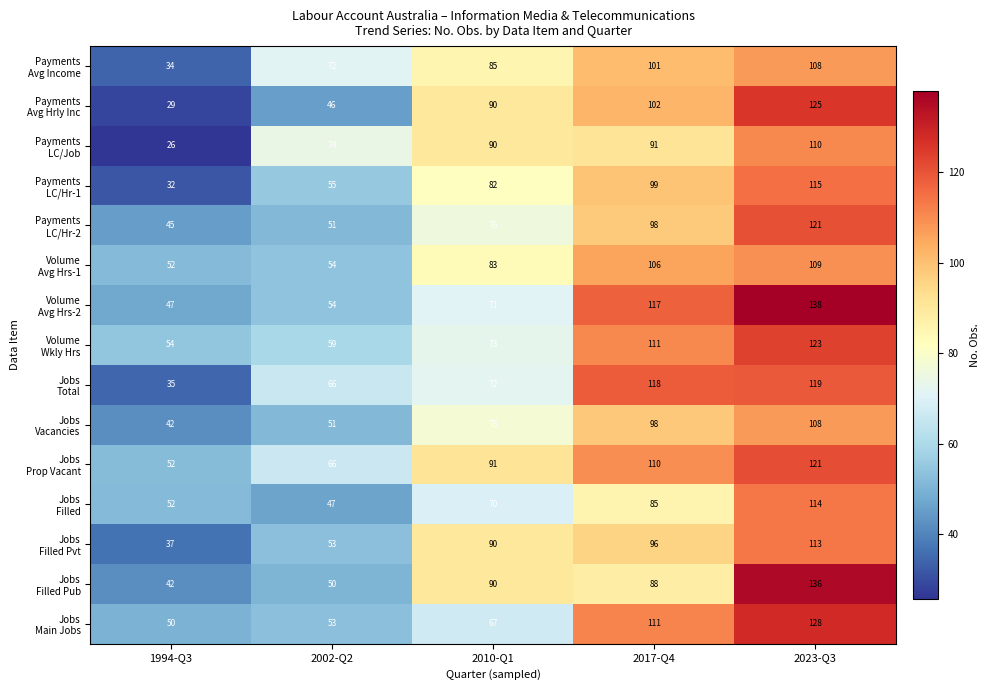

What is the spread (max minus min) of values at 2002-Q2?

28